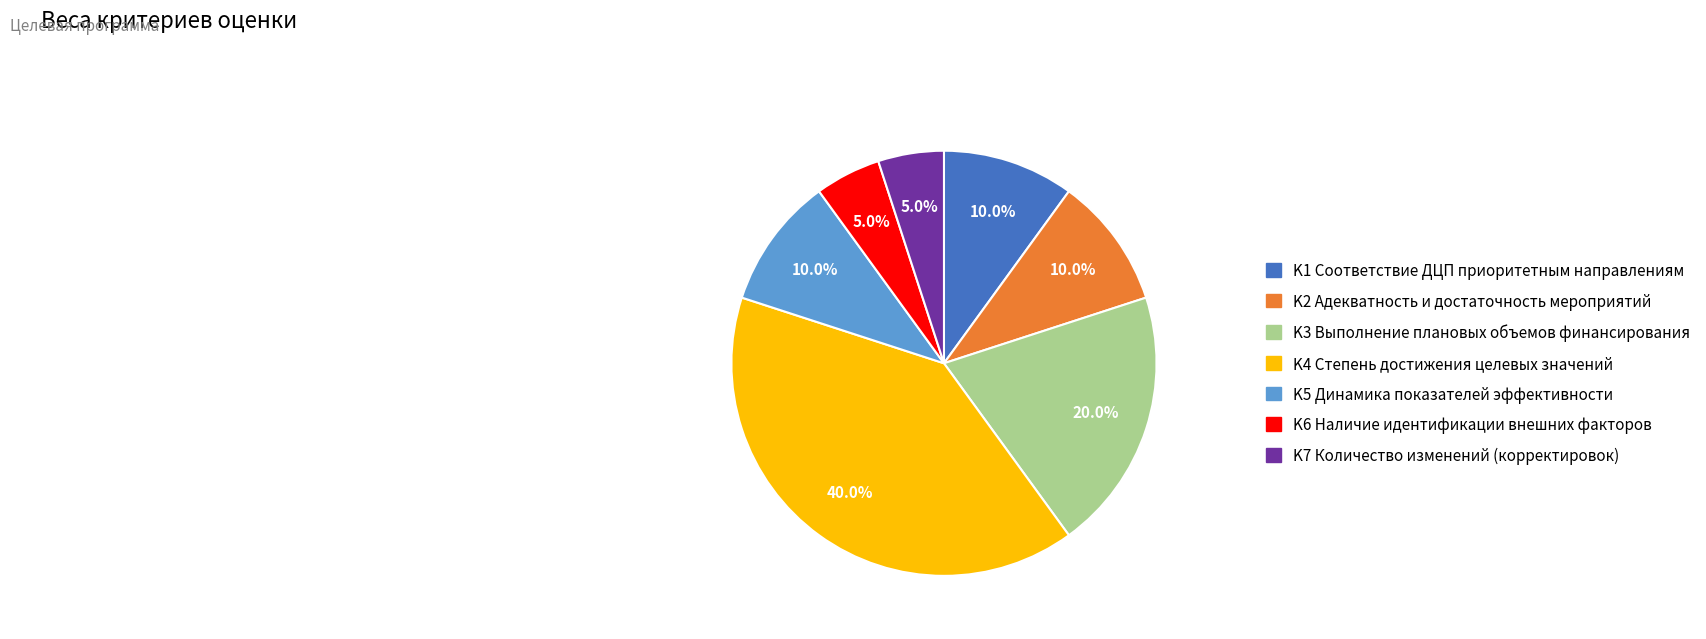

Combined, do K3 and K5 account for over 50%?

No